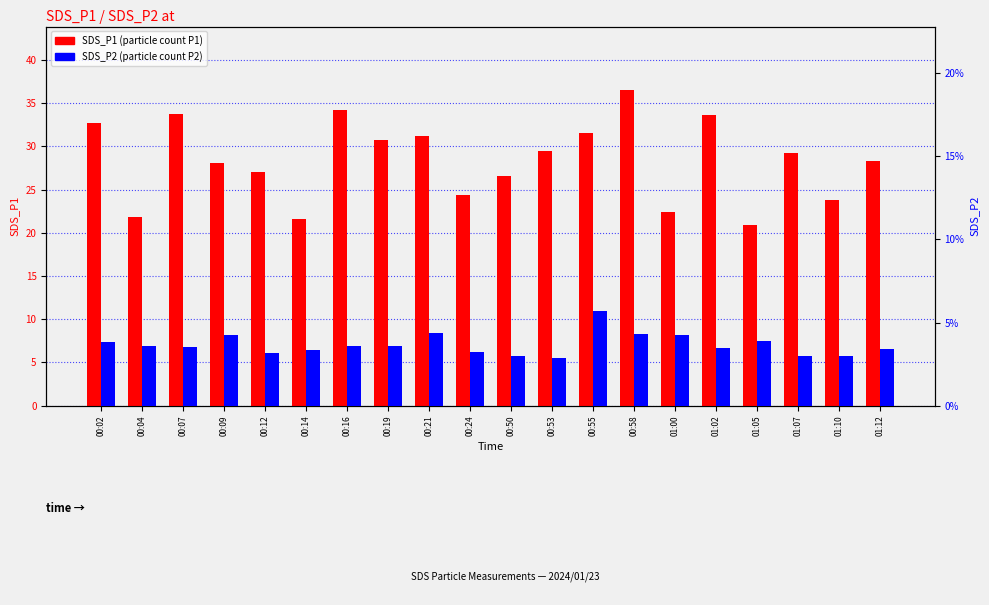

List the labels in order of SDS_P2 value, smallest first.

00:53, 01:07, 00:50, 01:10, 00:12, 00:24, 00:14, 01:12, 01:02, 00:07, 00:04, 00:16, 00:19, 00:02, 01:05, 00:09, 01:00, 00:58, 00:21, 00:55